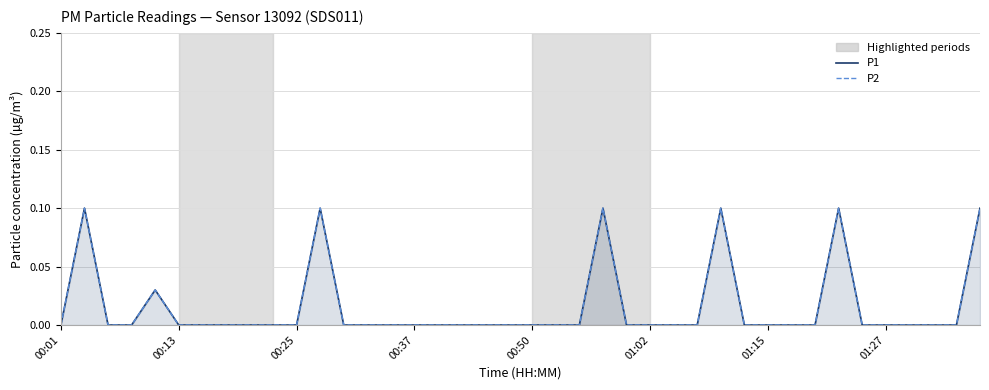

The P1 series shows 0.1 at 39. True or false?

False